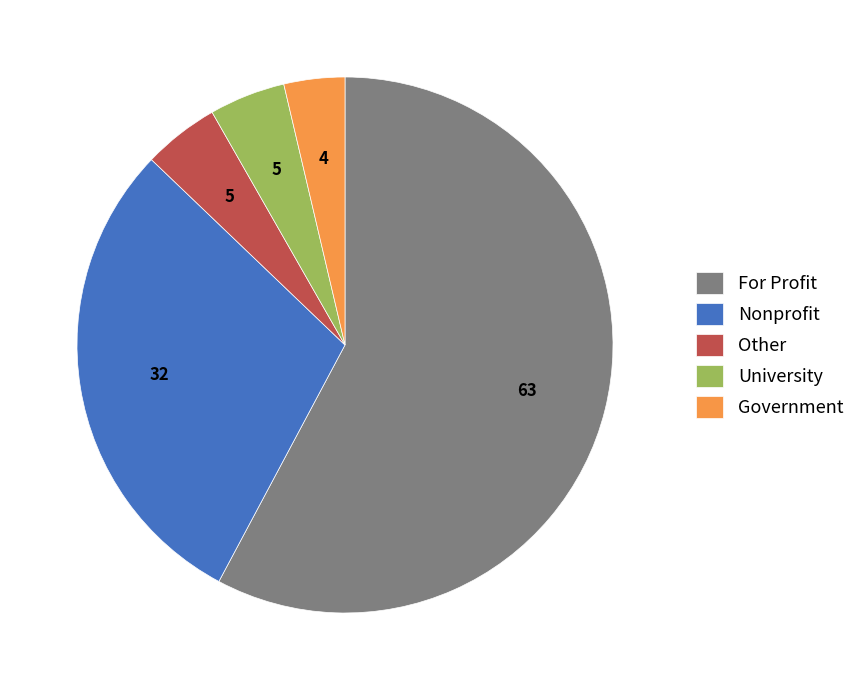

Between University and Government, which is larger?

University